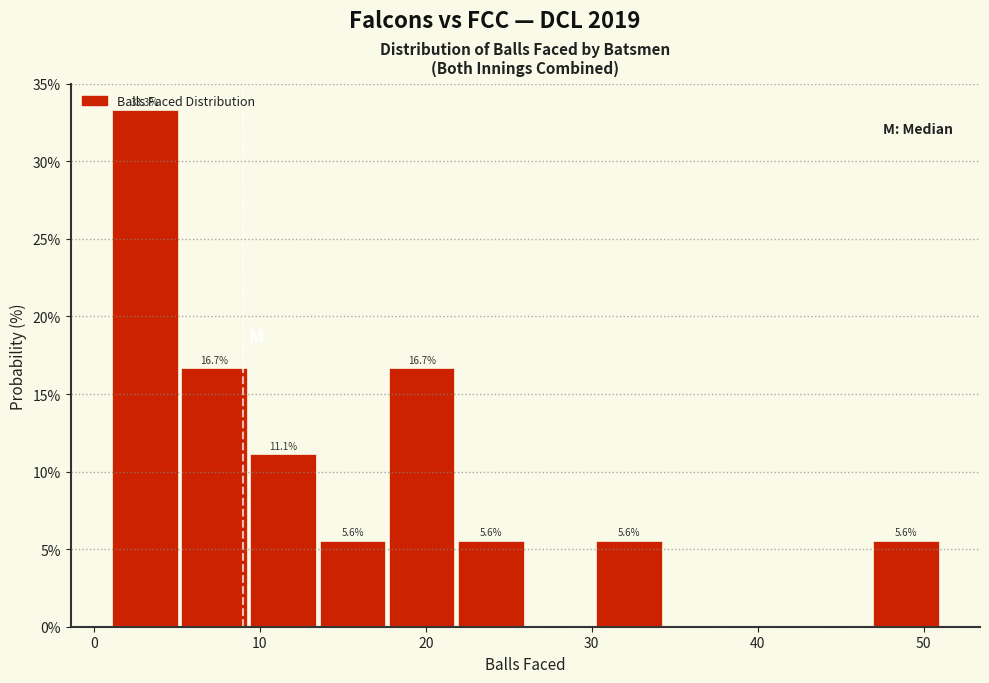

Over which range of the x-axis is the bar tallest?

1 to 5